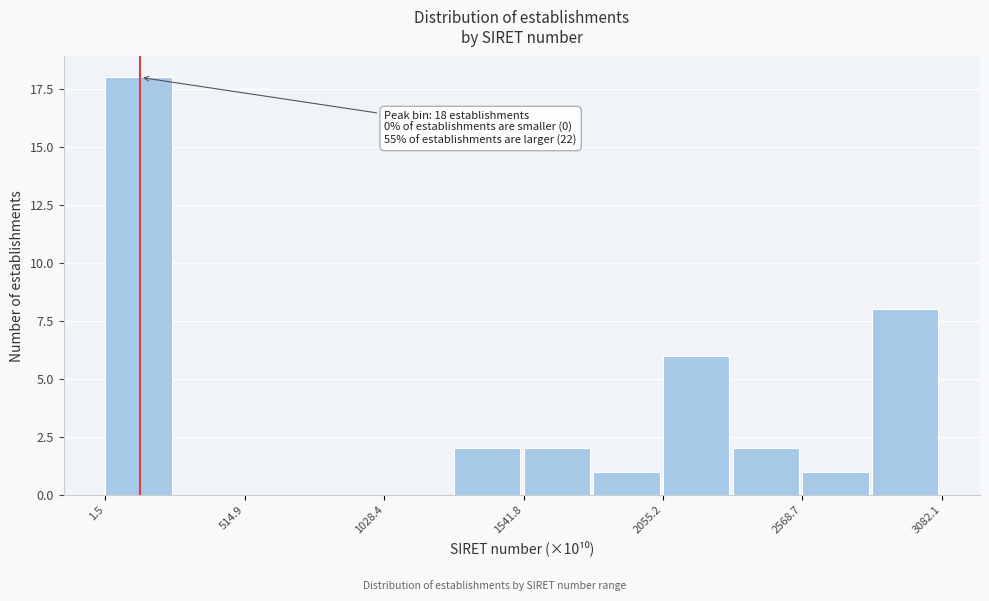

Around what value on the x-axis is the tallest bar? Give the approximate position of its centre, as read against the axis.

100